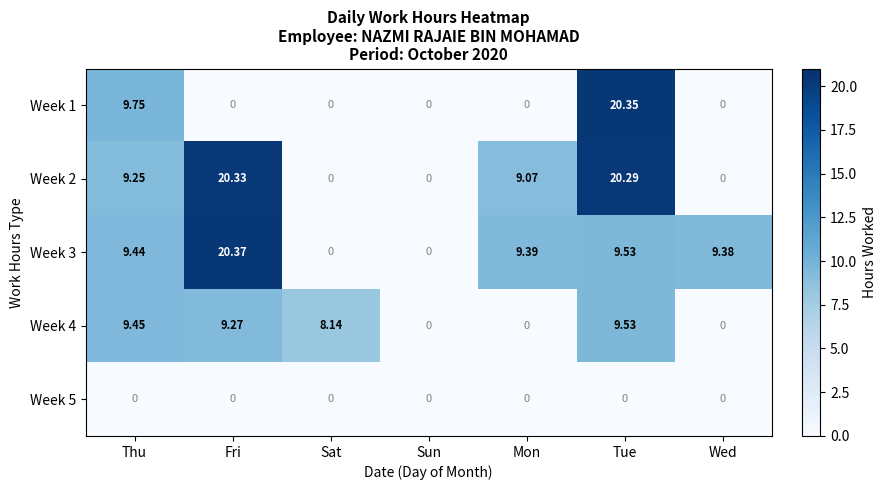

Which category has the highest value in the Week 4 series?

Tue